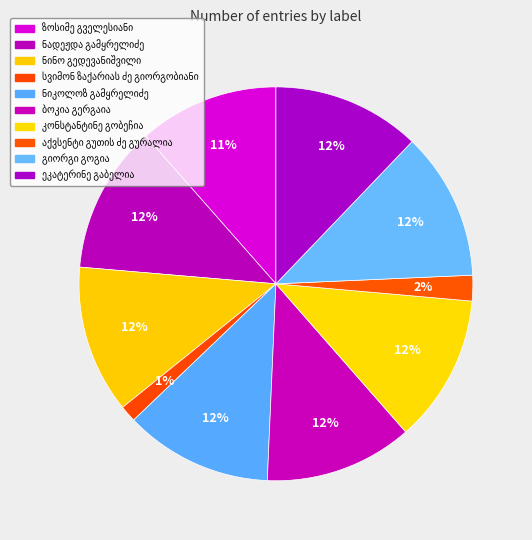

To the nearest percent, what is the combined percentage of ბოკია გერგაია and ეკატერინე გაბელია?

24%